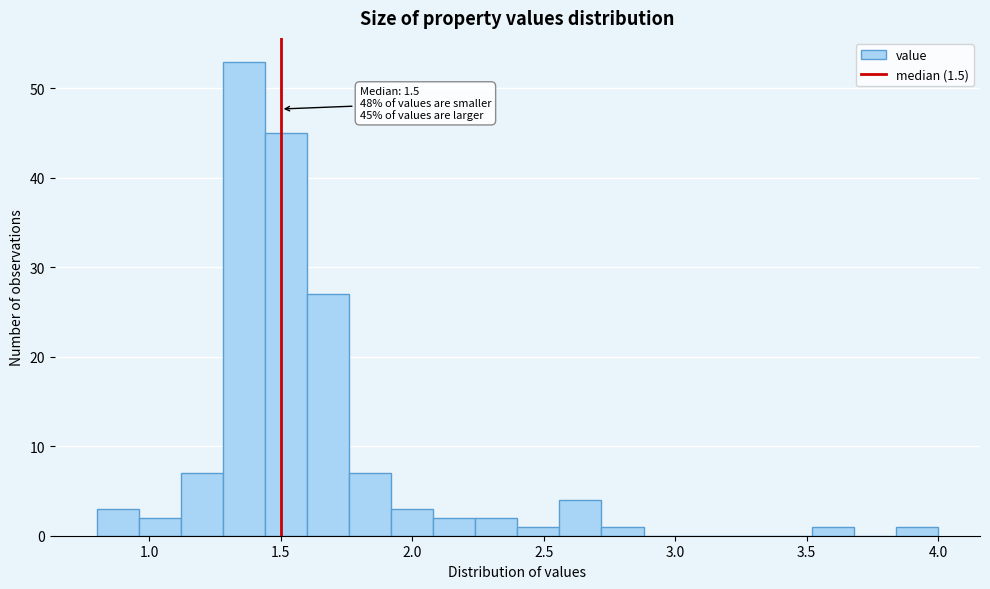

Read against the x-axis, roughly where is the centre of the tallest bar?

1.35